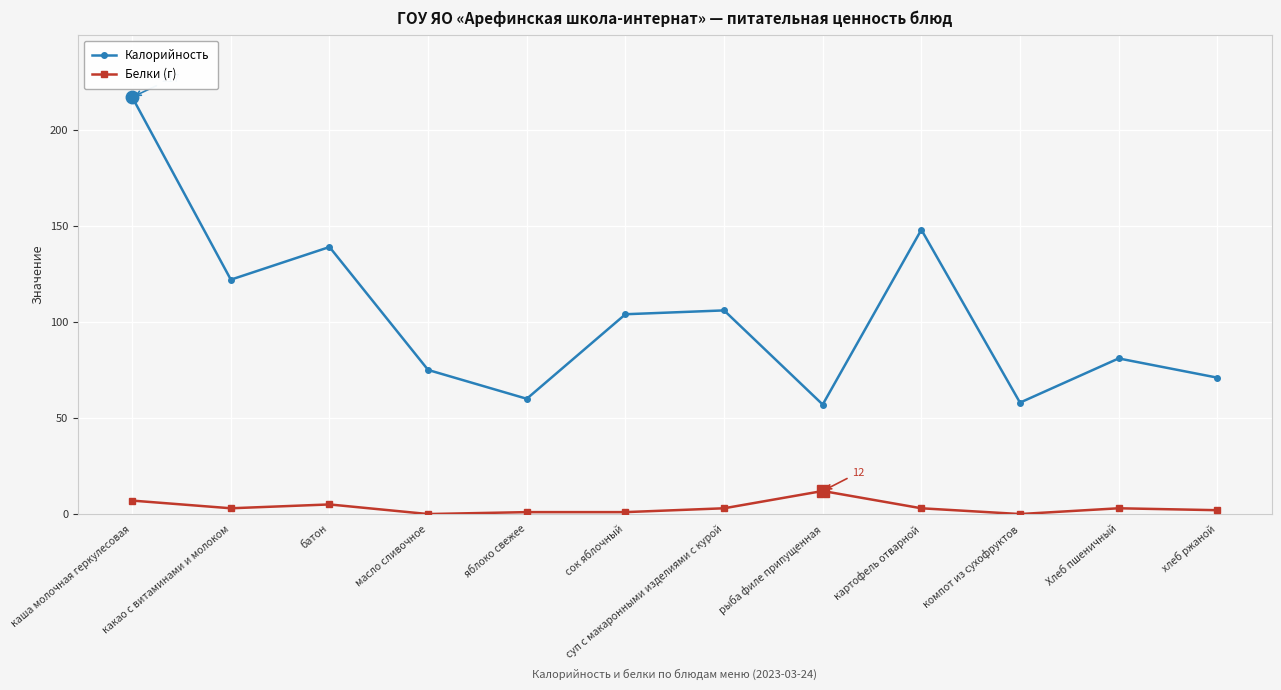

What are all the series names shown in the legend?

Калорийность, Белки (г)